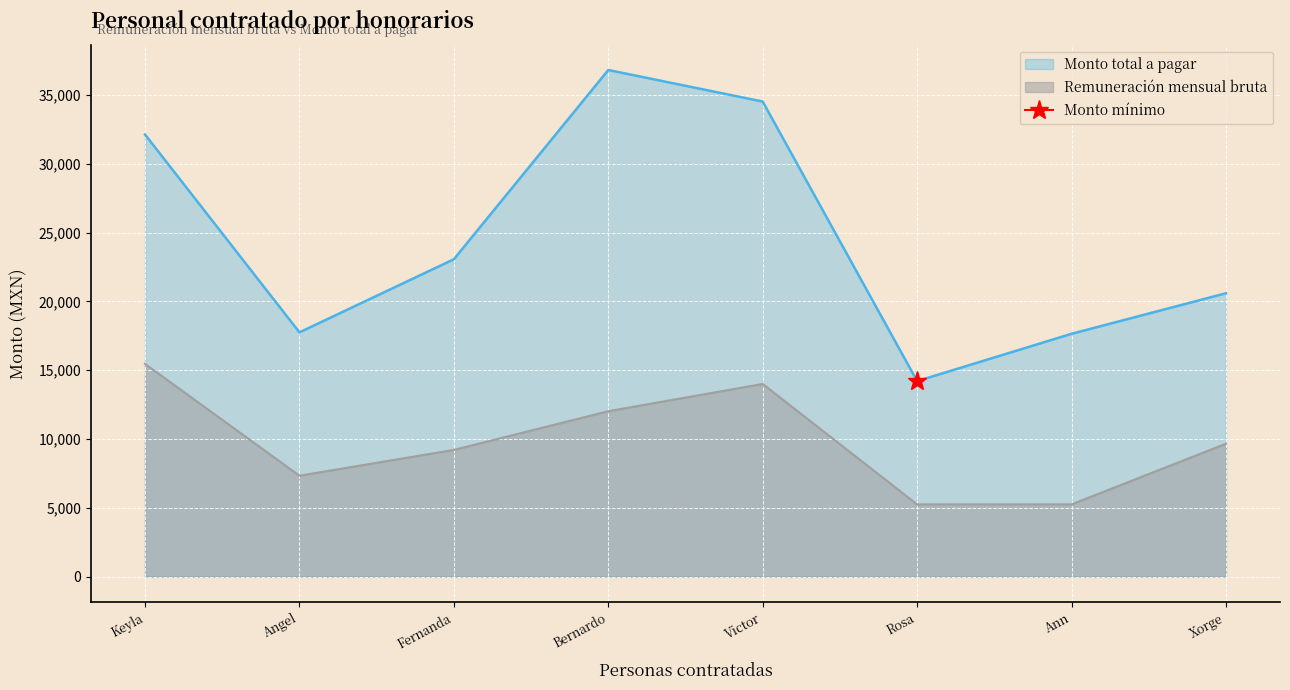

Read the Remuneración mensual bruta value at Victor.

14000.7